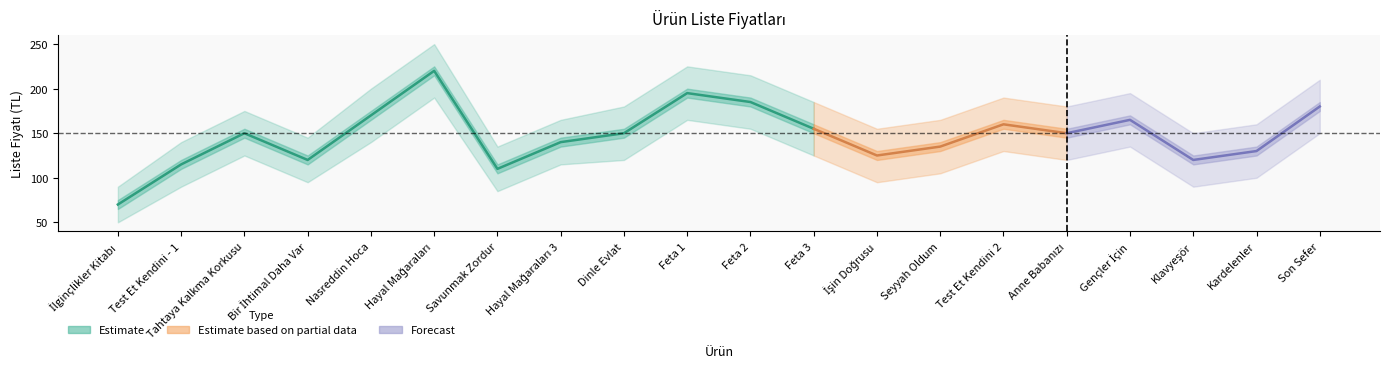

Is this an area chart (filled region under the line)?

No